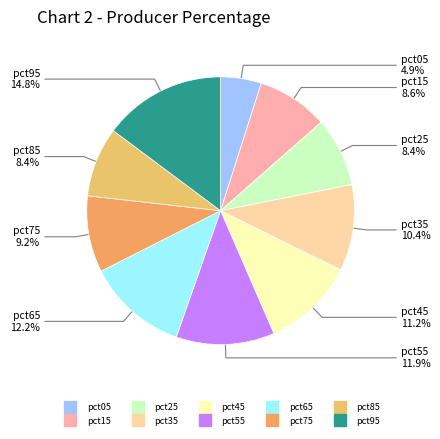

Between pct45 and pct25, which is larger?

pct45